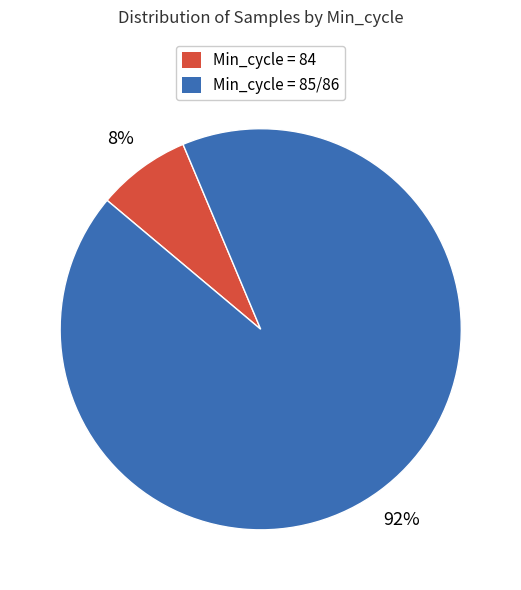

The Min_cycle = 84 slice represents 8% of the pie. True or false?

True